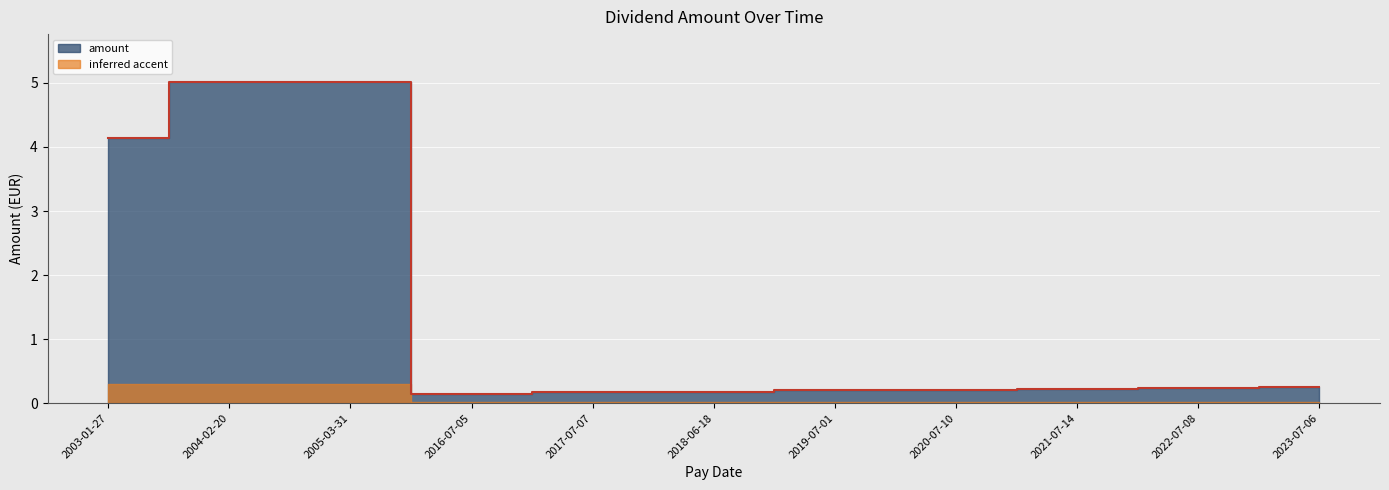

What is the change in value from 2023-07-06 to 2018-06-18?

-0.1